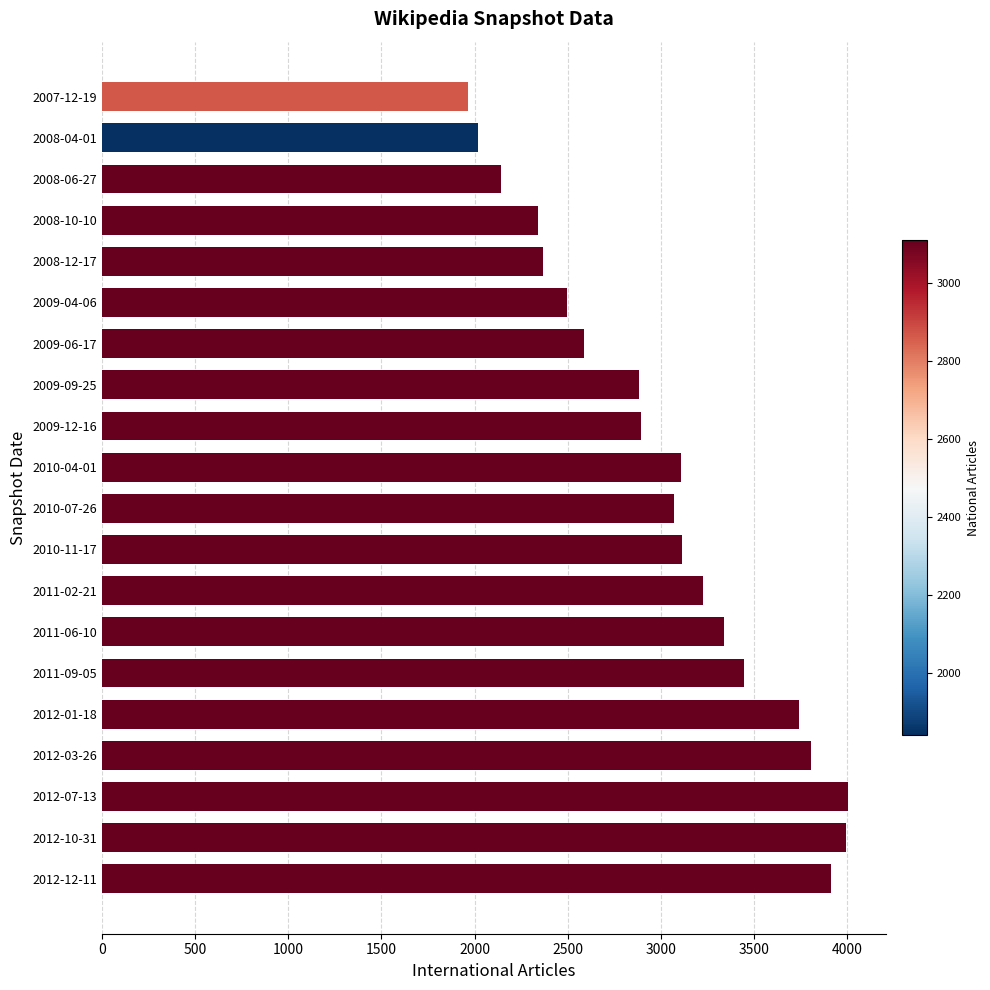

What is the ratio of the value at 2009-09-25 to the value at 2011-09-05?

0.8